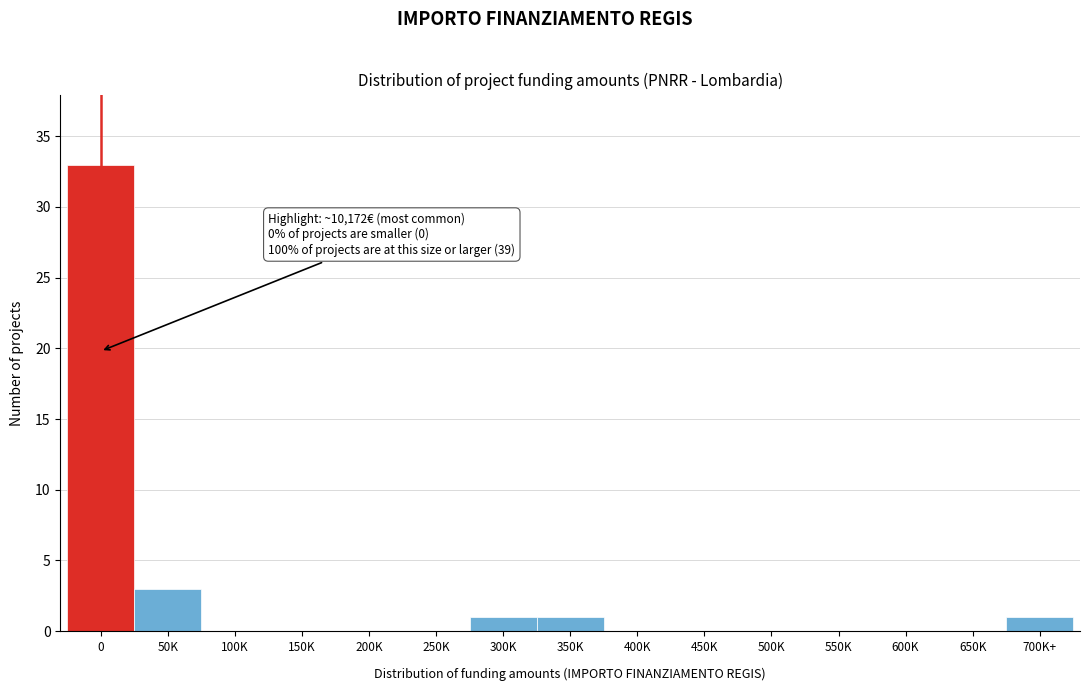

Reading left to right, list all the values displayed in this chart.

0=33	50K=3	100K=0	150K=0	200K=0	250K=0	300K=1	350K=1	400K=0	450K=0	500K=0	550K=0	600K=0	650K=0	700K+=1